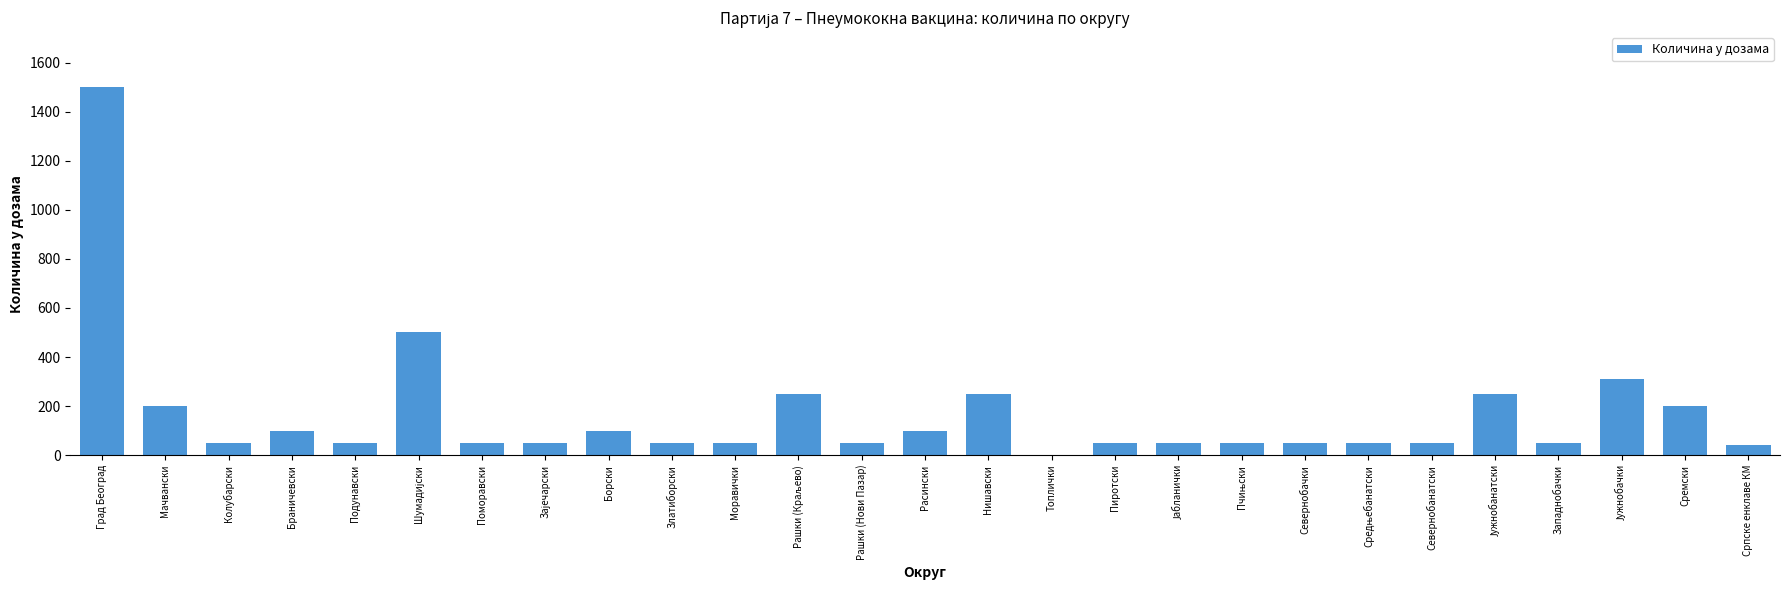

True or false: the data shows 164 at Борски.

False